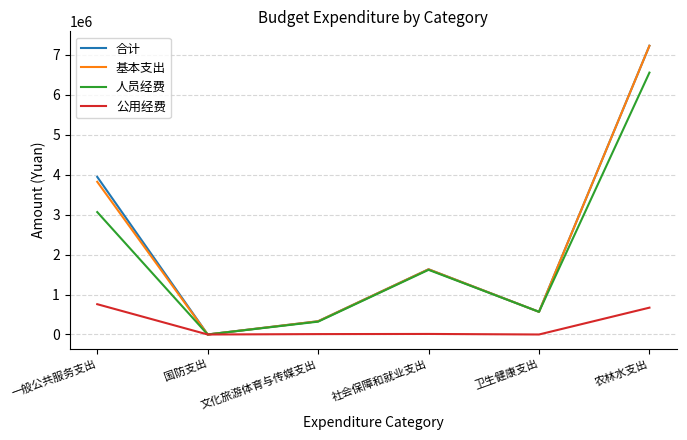

Which category has the highest value in the 合计 series?

农林水支出